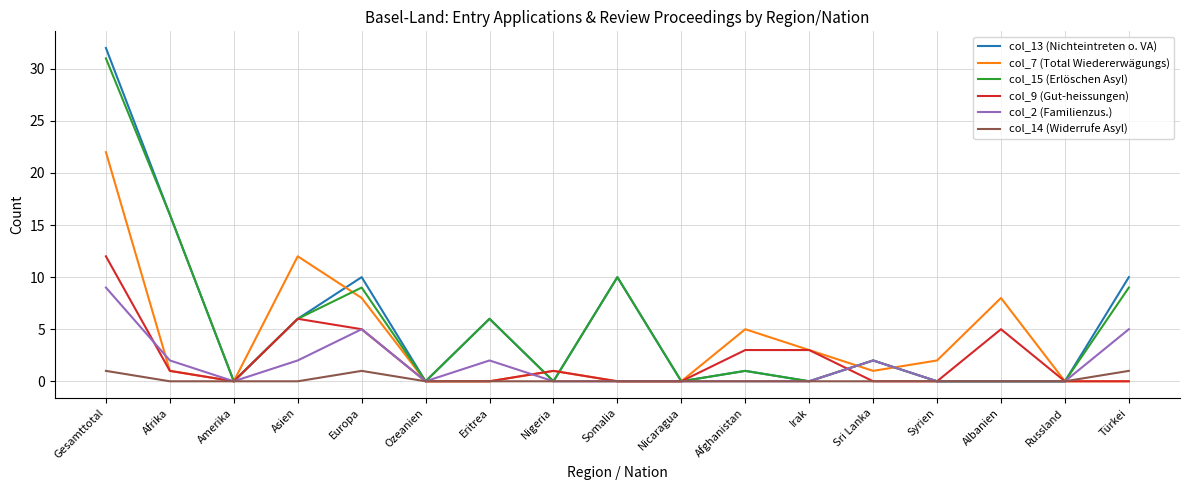

True or false: col_14 (Widerrufe Asyl) has more than 0 points higher than both neighbors.

True